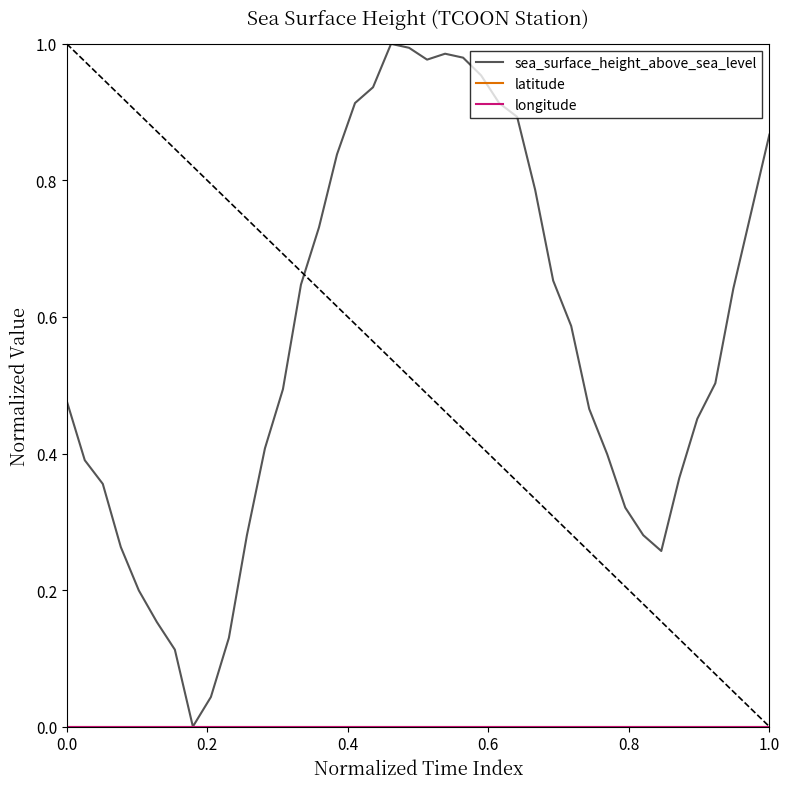

Does the chart display data point markers on the line(s)?

No